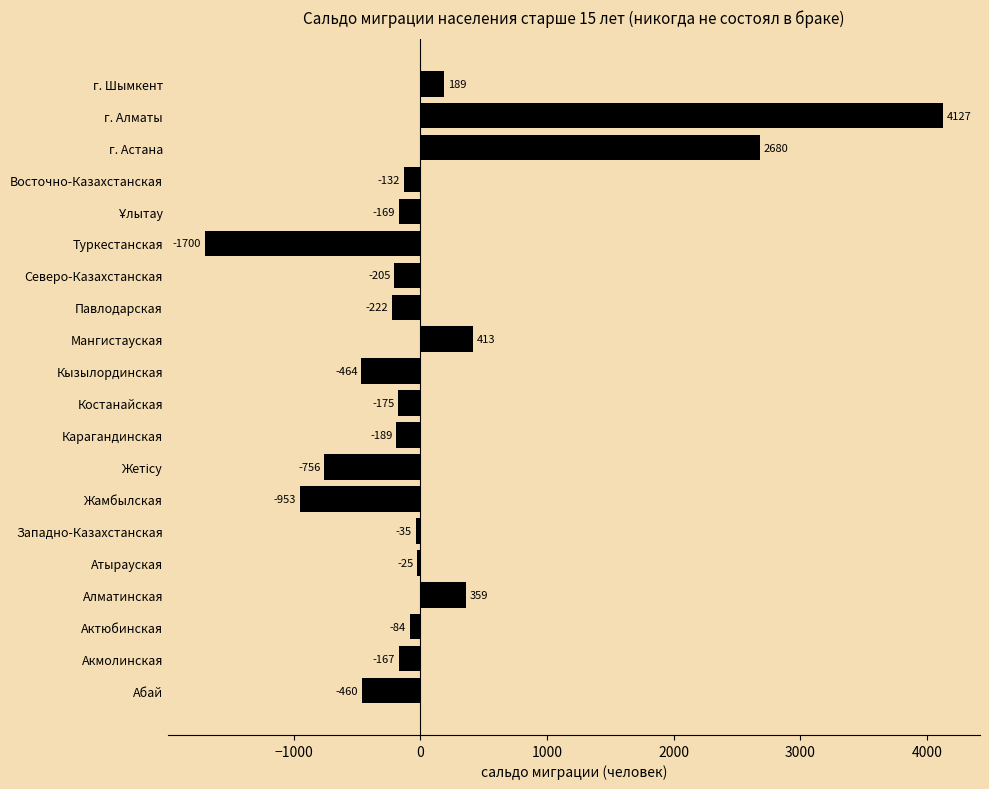

How many values are below -167?

10